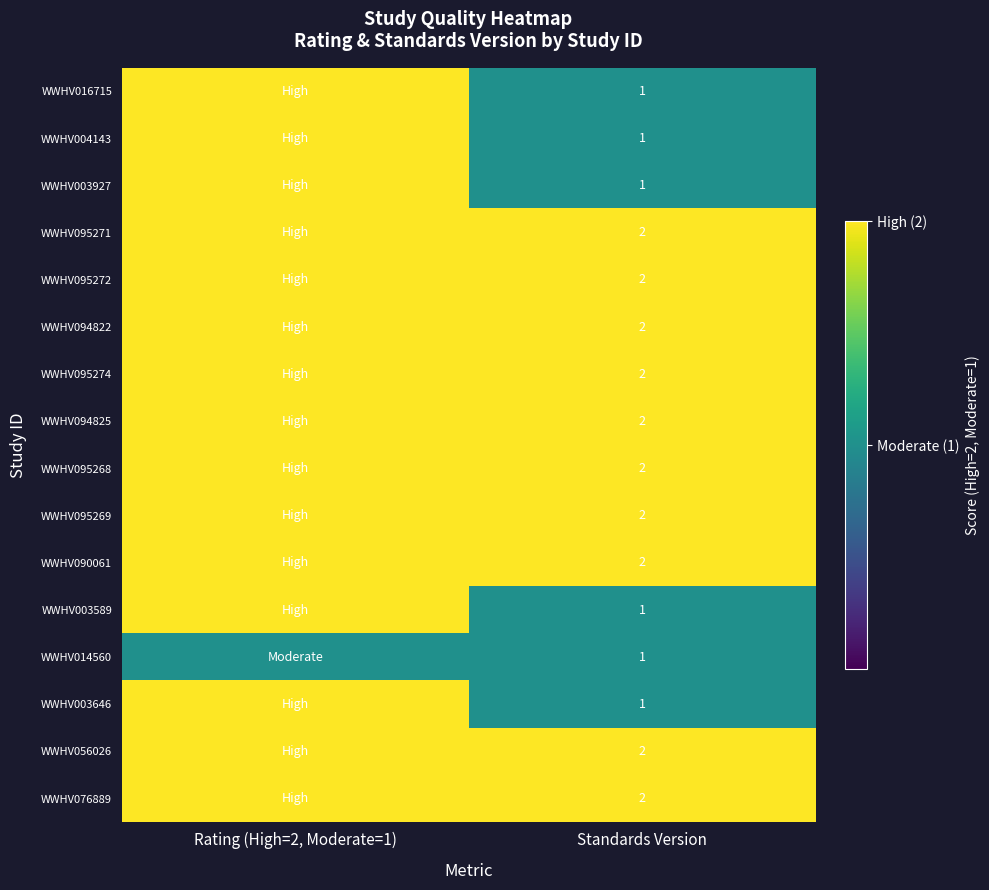

Which has a higher value, Standards Version or Rating (High=2, Moderate=1)?

Rating (High=2, Moderate=1)